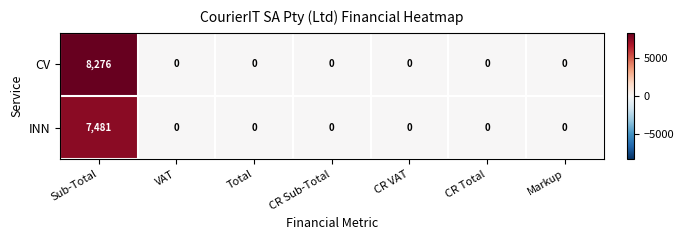

Which series has the largest range (max minus min)?

CV